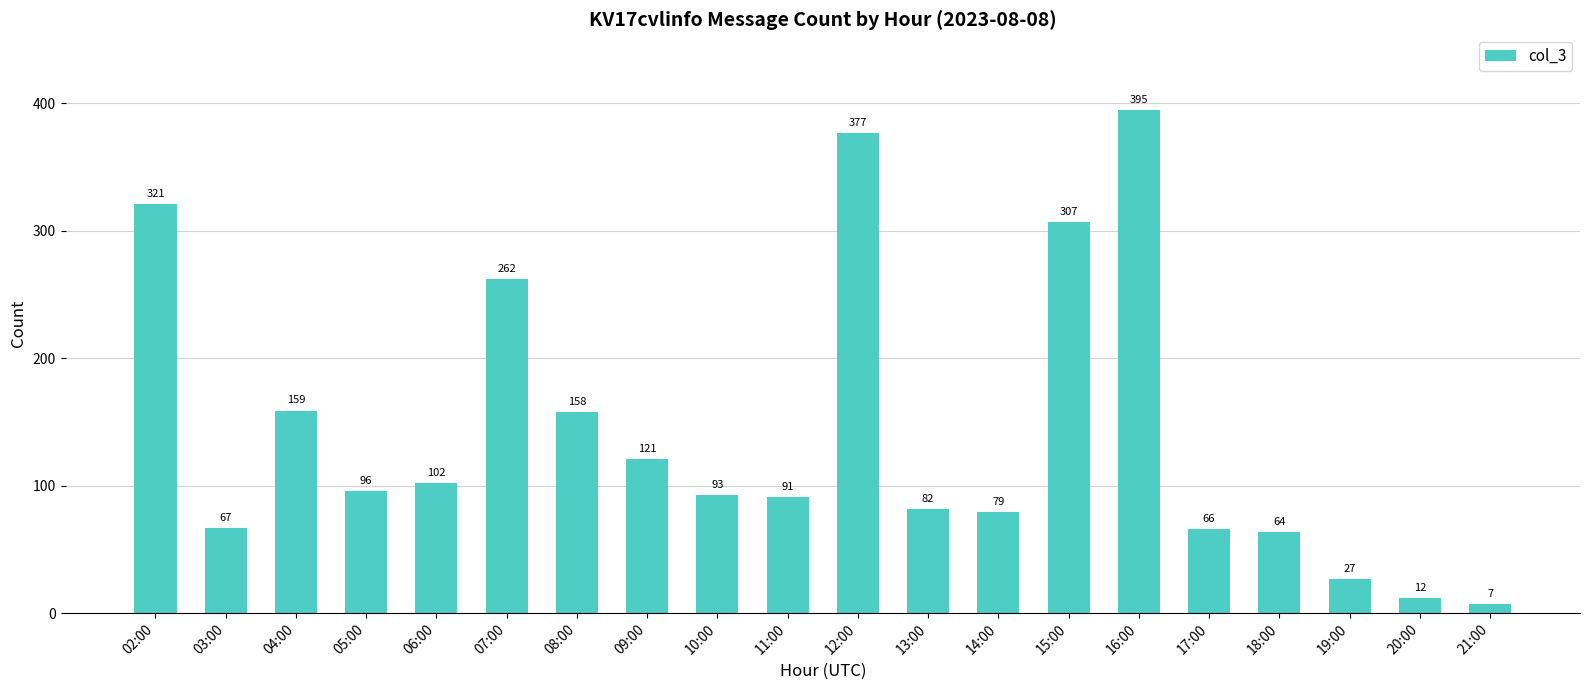

Does the chart contain any negative values?

No